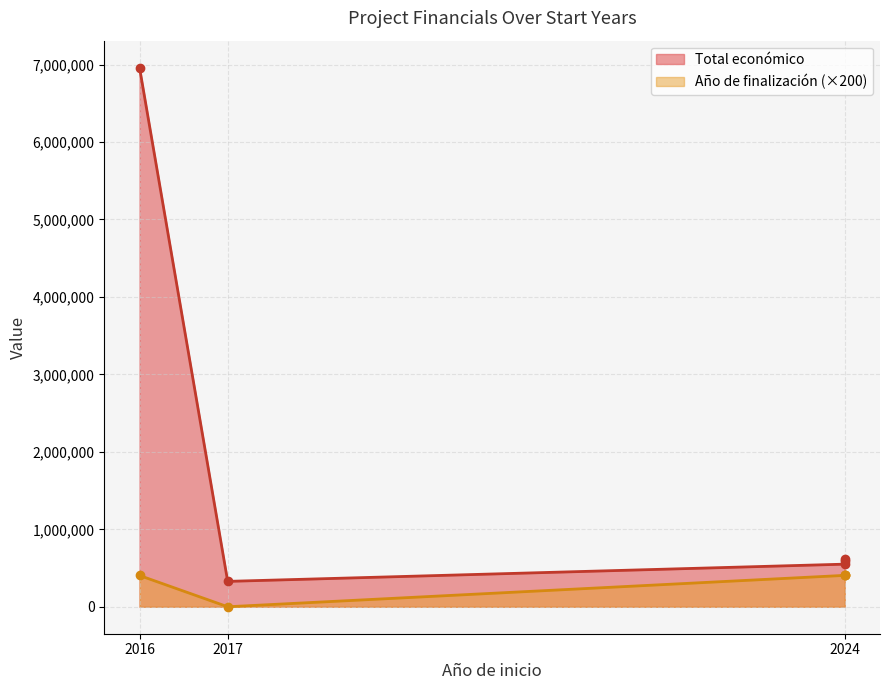

Does the chart display data point markers on the line(s)?

Yes